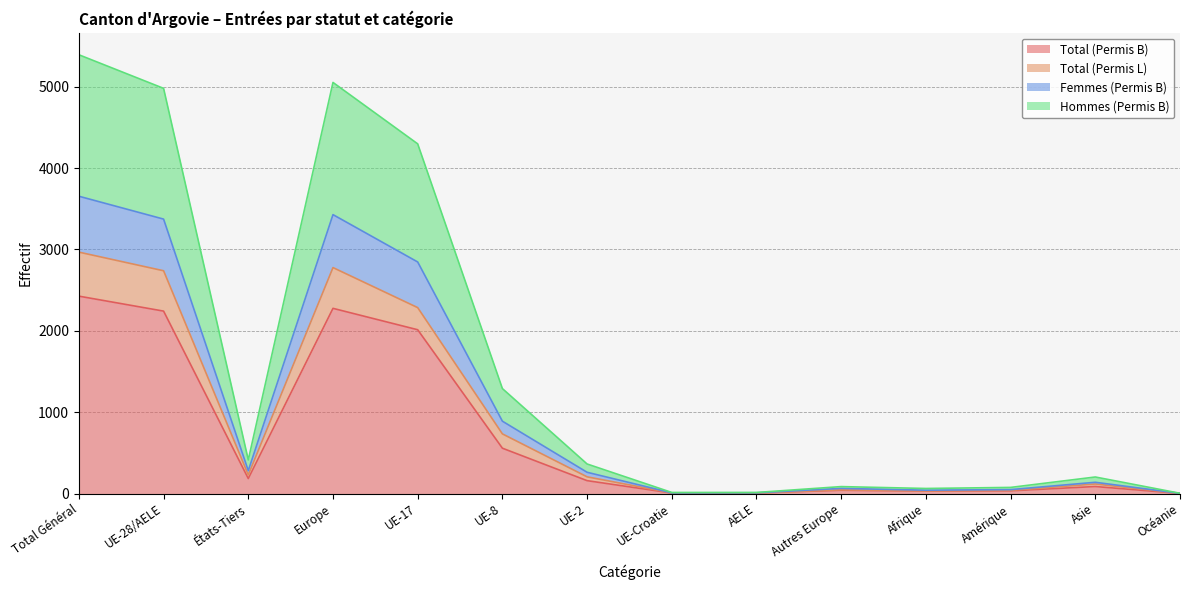

What are all the series names shown in the legend?

Total (Permis B), Total (Permis L), Femmes (Permis B), Hommes (Permis B)